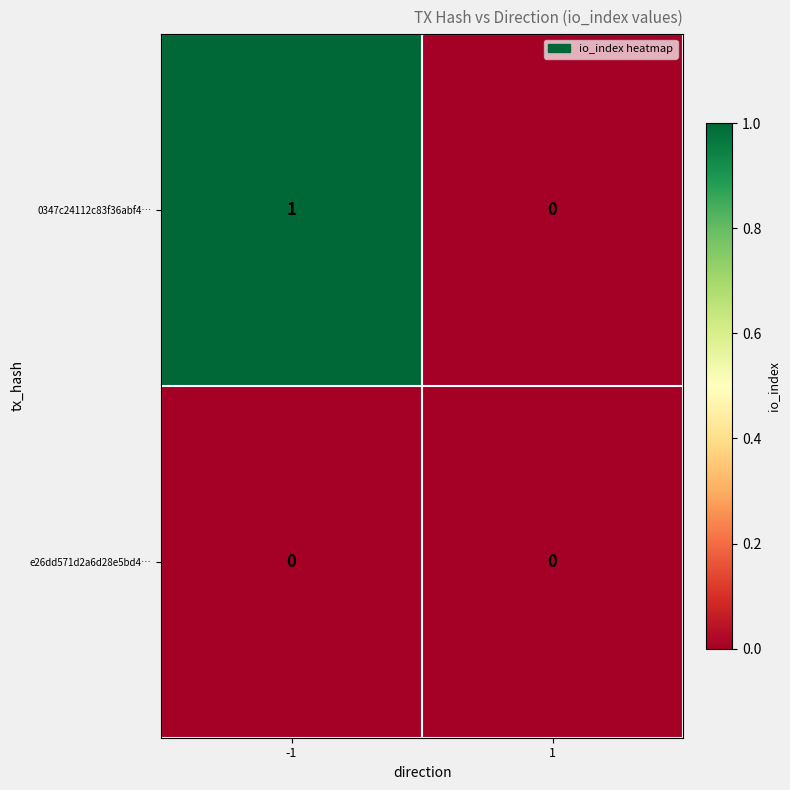

Reading right to left, what are all the values shown in this chart?

0347c24112c83f36abf4…: 0	1
e26dd571d2a6d28e5bd4…: 0	0